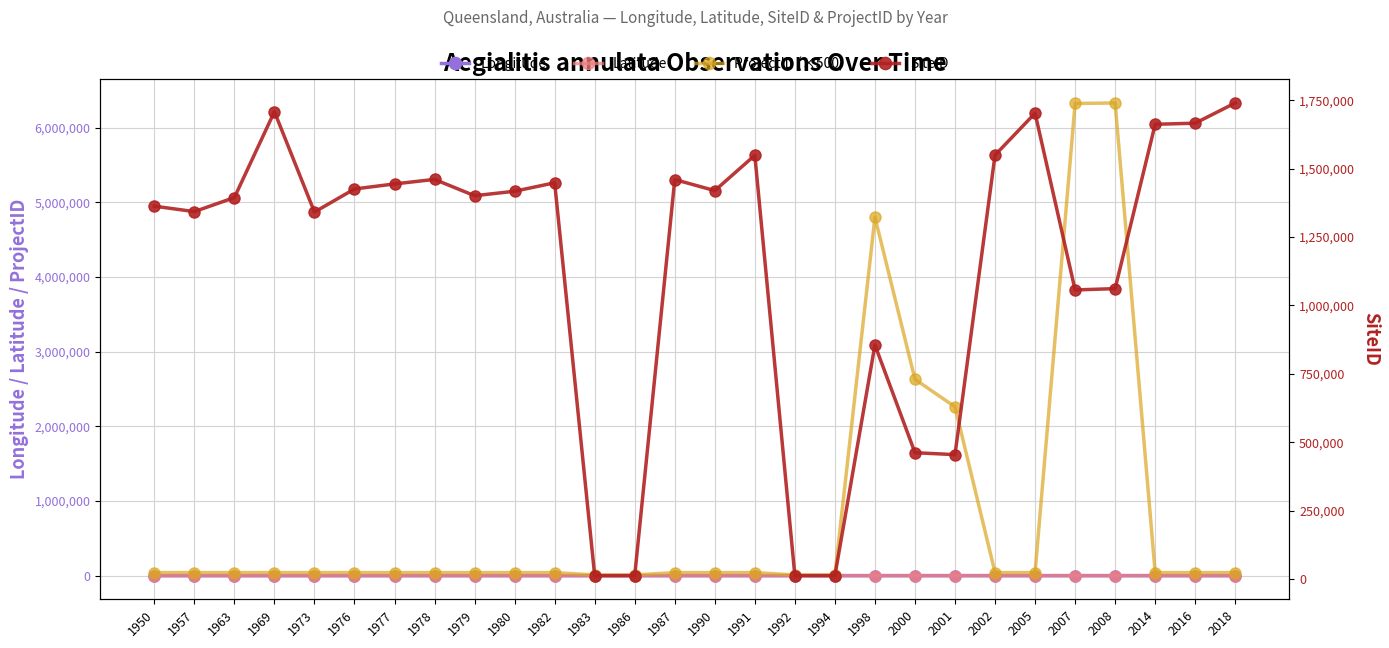

What is the approximate value of SiteID at 1983?

11898.0